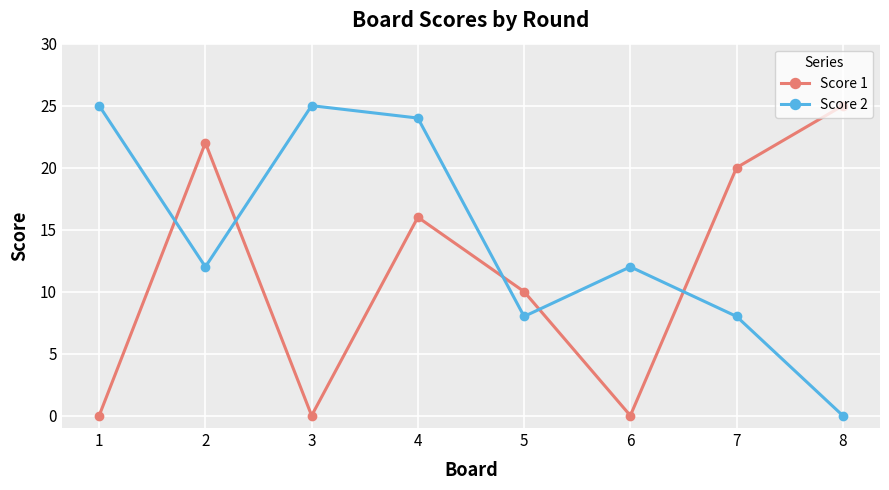

What value does the Score 1 series have at 4, to the nearest 5?

15